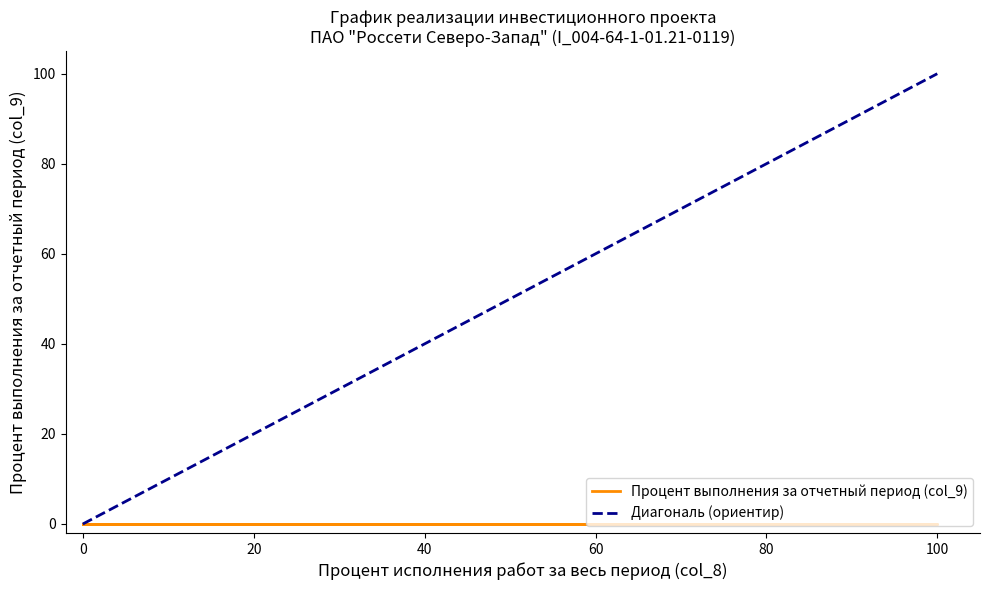

Does the chart have visible grid lines?

No